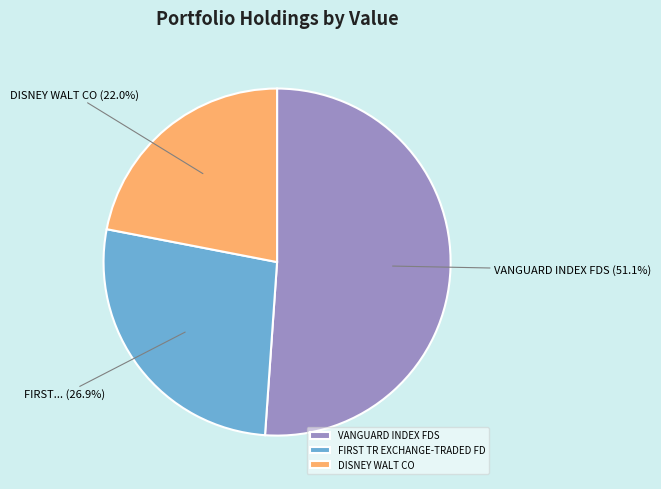

Which slice is the smallest?

DISNEY WALT CO